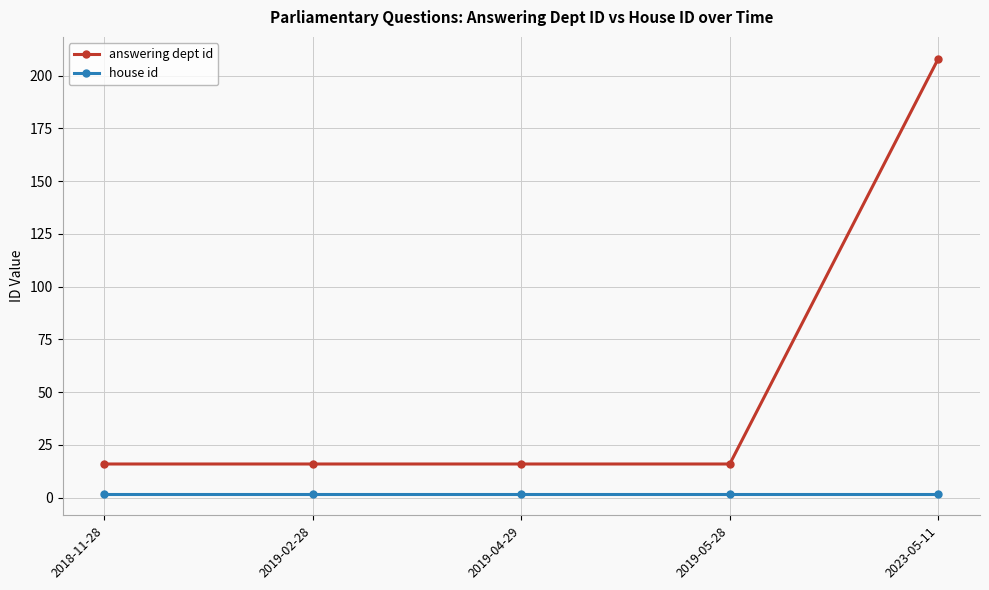

True or false: house id has more than 2 interior local peaks.

False